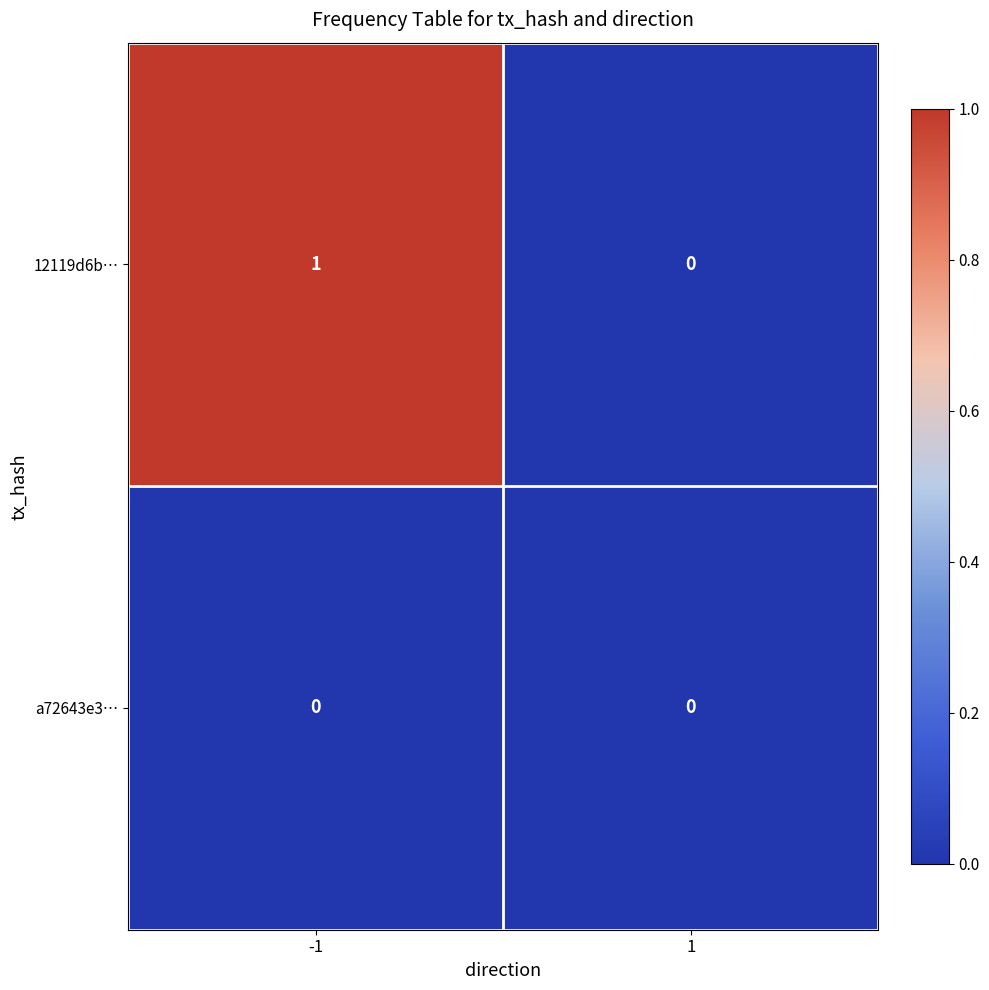

Which series has the widest spread of values?

12119d6b…